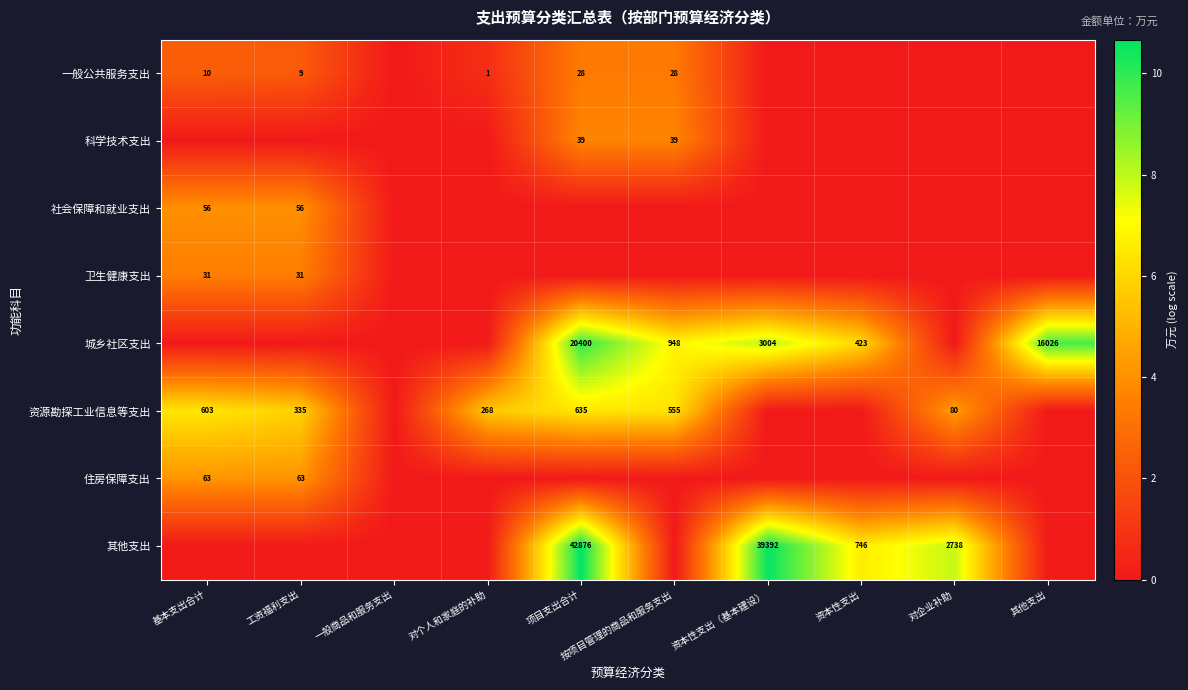

The 资源勘探工业信息等支出 series shows 268 at 对个人和家庭的补助. True or false?

True